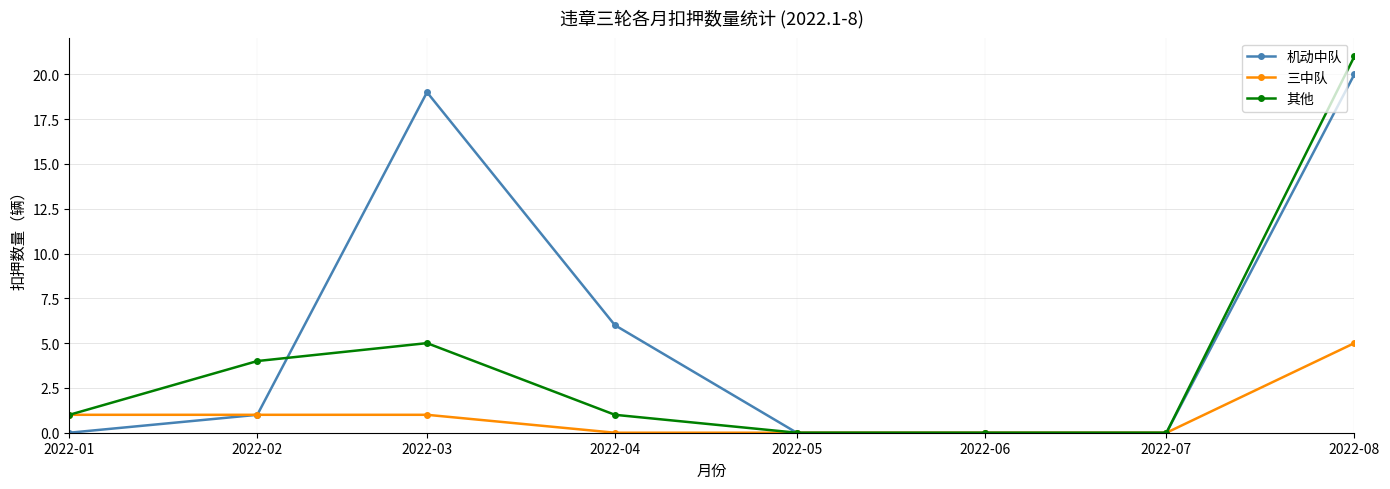

What value does the 三中队 series have at 2022-01?

1